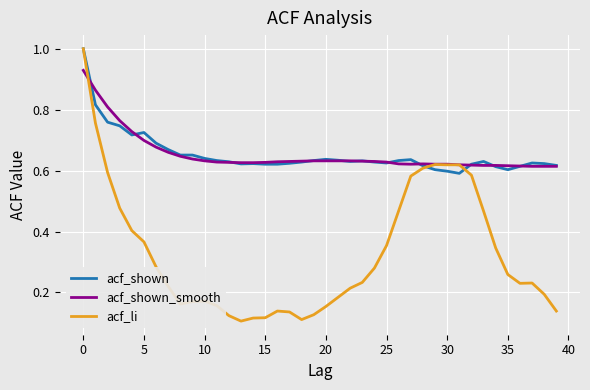

What is the maximum value for acf_li?

1.0